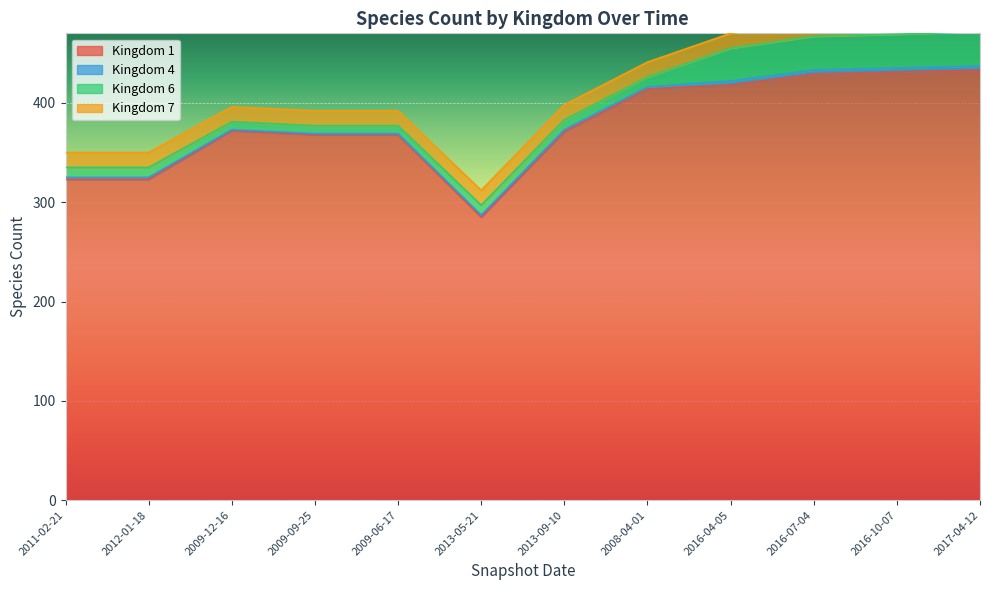

Rank the series at 2009-09-25 from lowest to highest value.

Kingdom 4, Kingdom 6, Kingdom 7, Kingdom 1